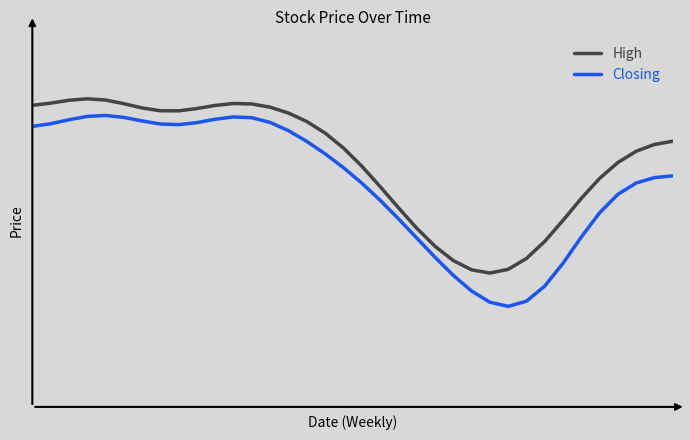

At which category does High reach its first local peak?

3